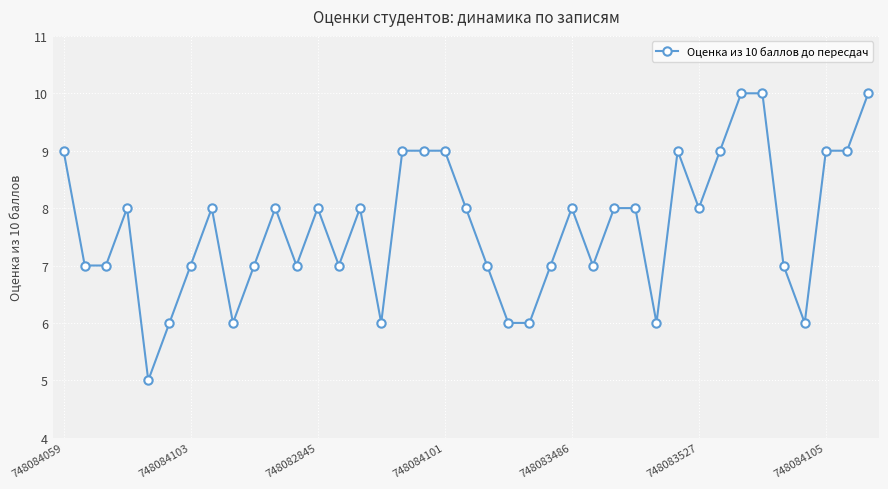

How many data points are less than 8?

18